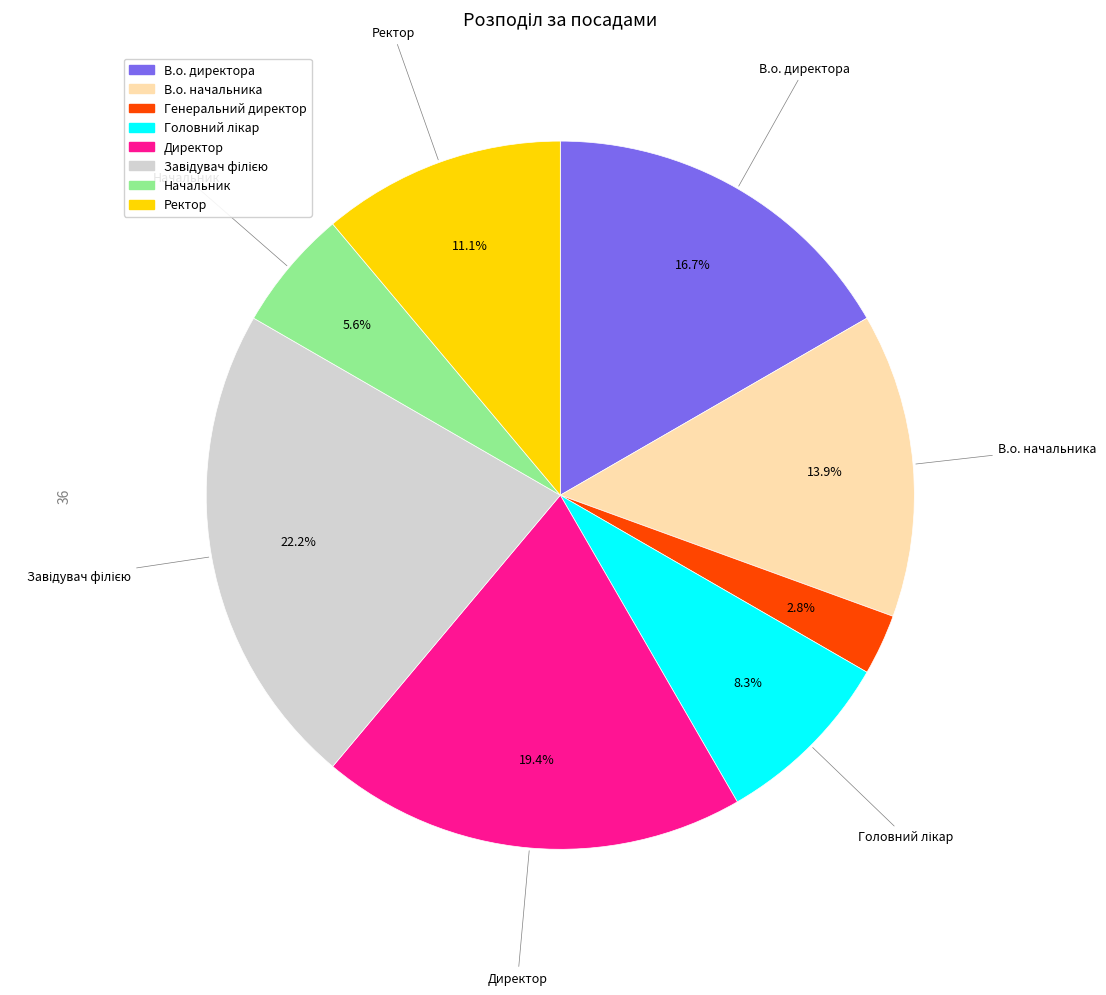

What portion of the pie excludes В.о. начальника?

86.1%